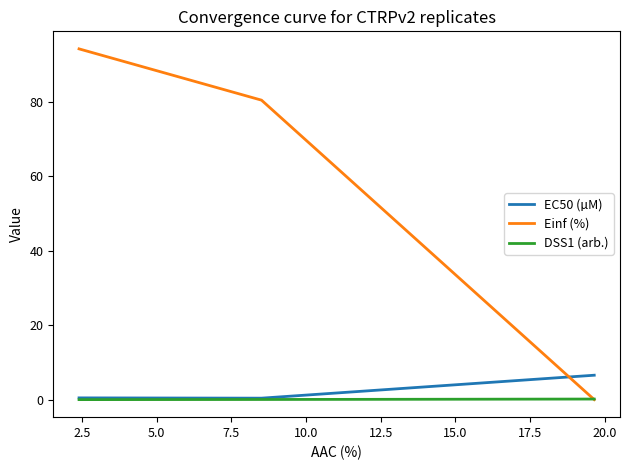

Rank the series by their maximum value, from highest to lowest.

Einf (%), EC50 (µM), DSS1 (arb.)